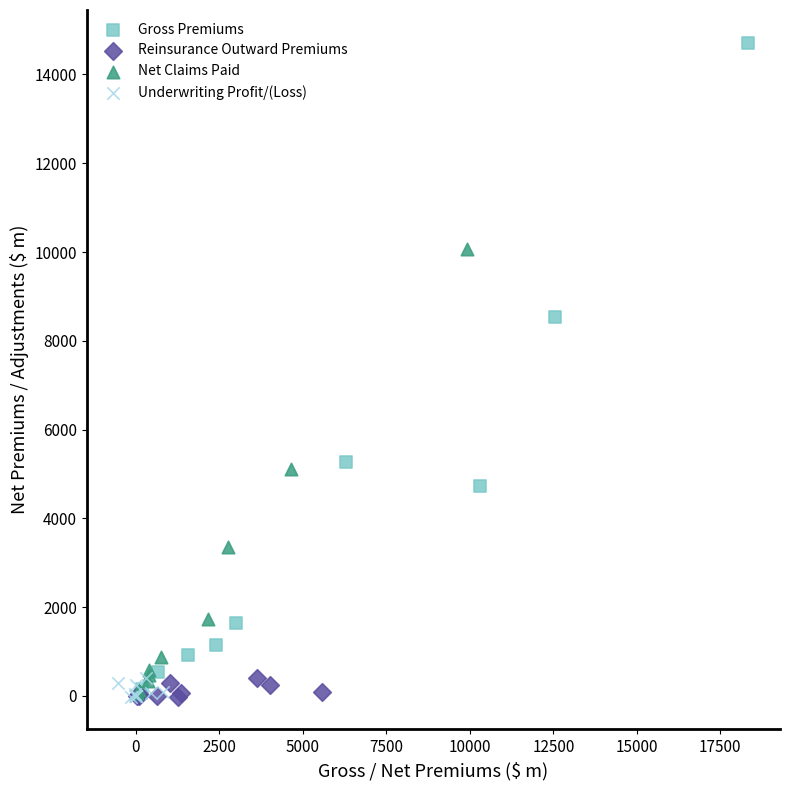

What are all the series names shown in the legend?

Gross Premiums, Reinsurance Outward Premiums, Net Claims Paid, Underwriting Profit/(Loss)